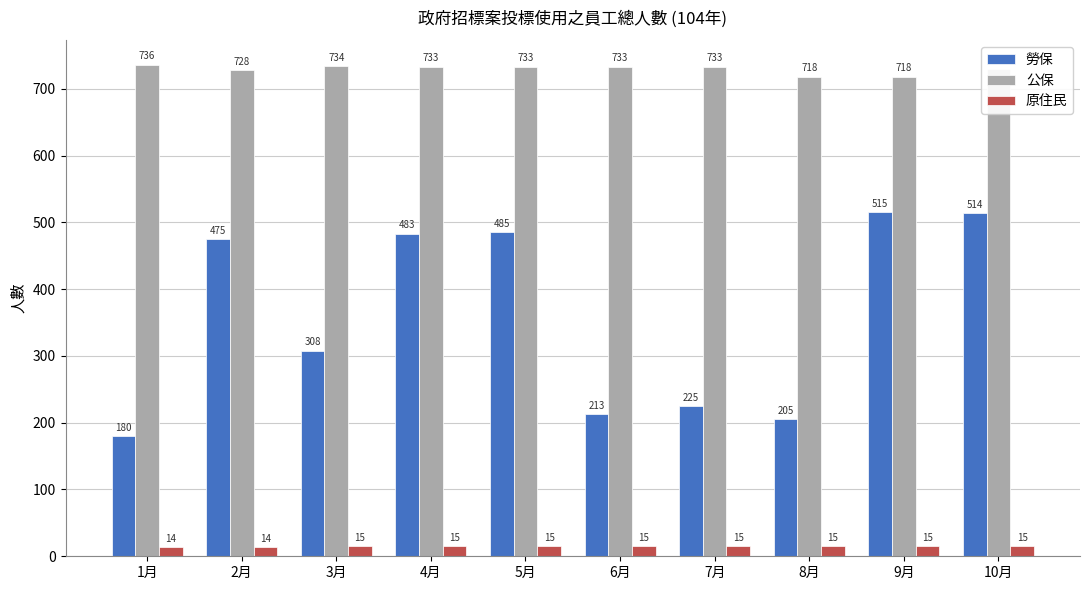

Between 1月 and 6月, which series saw the biggest shift?

勞保